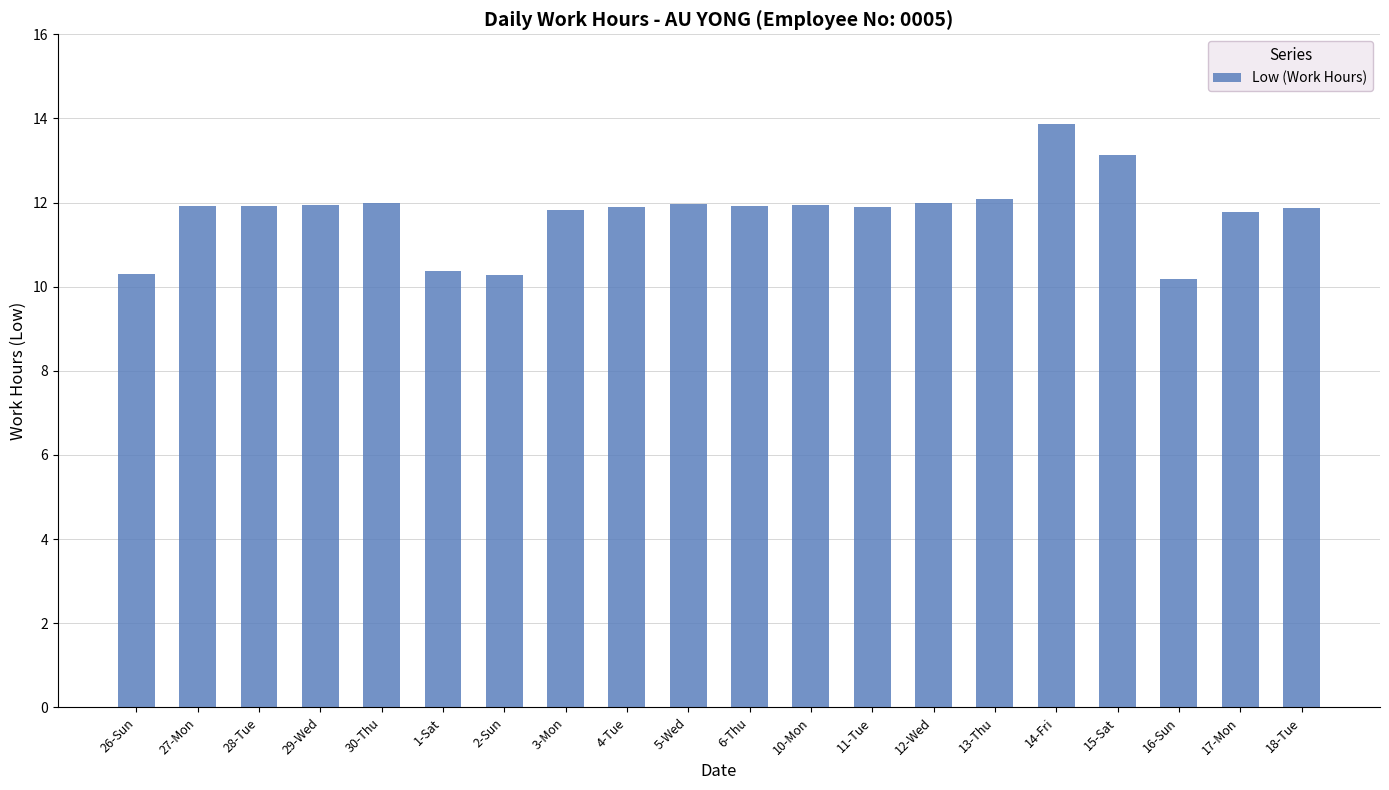

What is the change in value from 27-Mon to 30-Thu?

+0.1